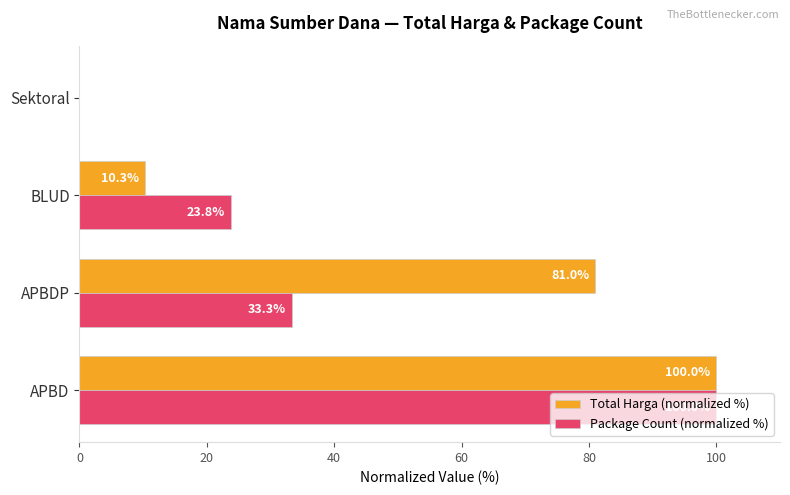

What is the sum of all Package Count (normalized %) values?

157.1